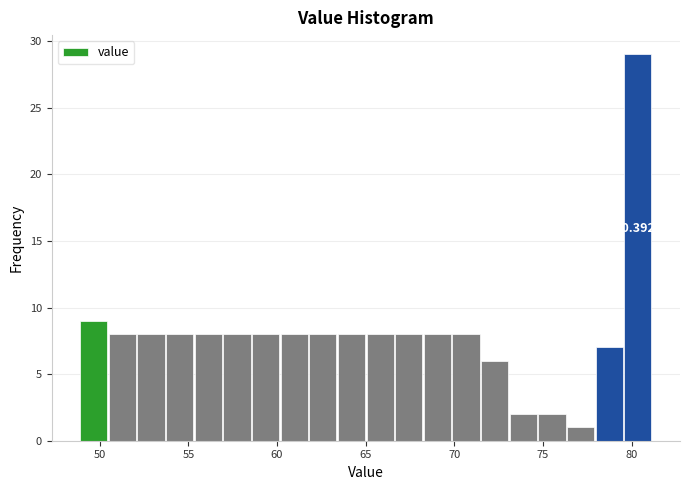

Read against the x-axis, roughly where is the centre of the tallest bar?

80.5